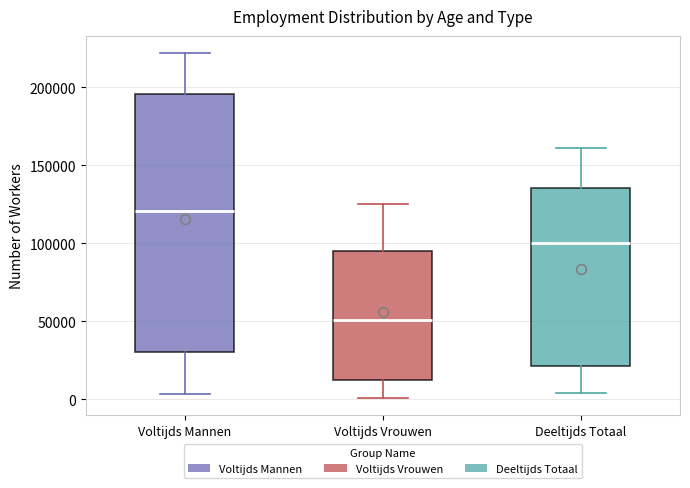

Reading left to right, transcribe this box plot: for each box, give where its median line is, the range the box spans, and where its two whiskers end, as read against the y-axis. The values are not printed on the chart, so give them approximately, as read against the axis.

Voltijds Mannen: median 120000, box 30000 to 195000, whiskers 5000 to 220000
Voltijds Vrouwen: median 50000, box 10000 to 95000, whiskers 0 to 125000
Deeltijds Totaal: median 100000, box 20000 to 135000, whiskers 5000 to 160000